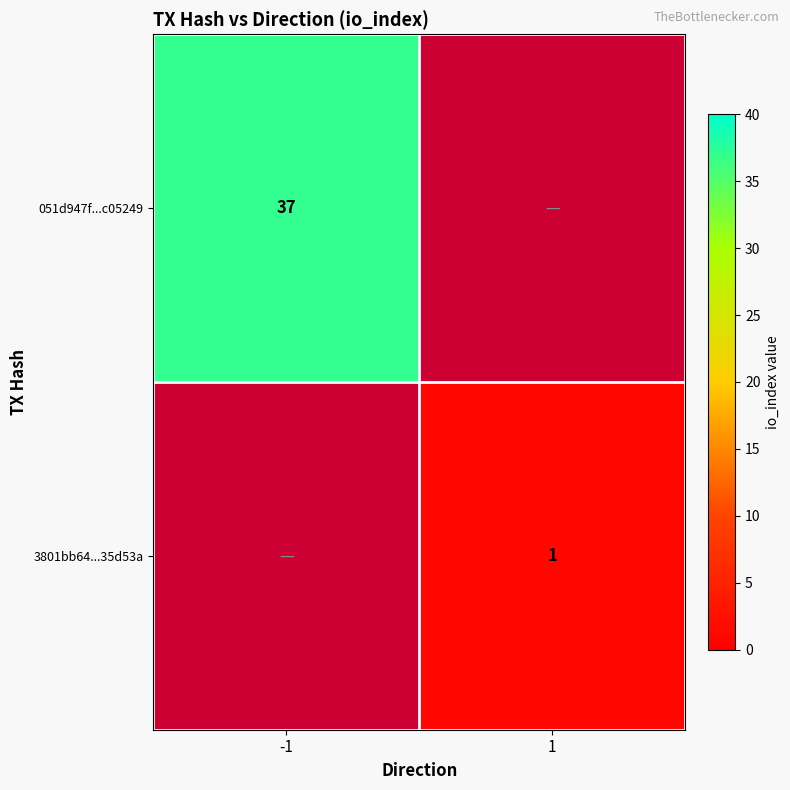

True or false: 3801bb64...35d53a has a value of 0 at 1.

False